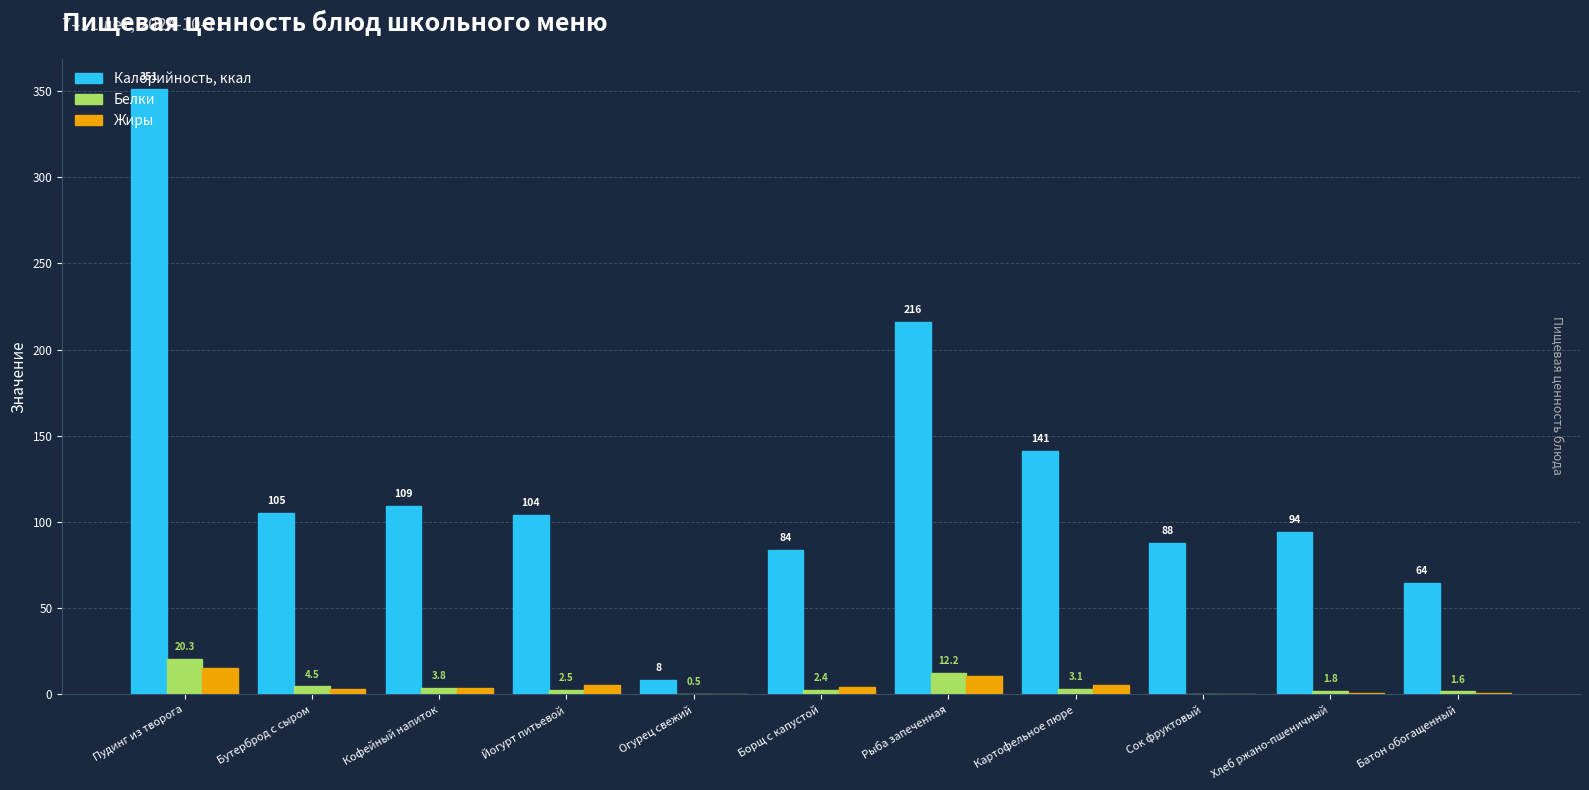

Is the value of Белки at Йогурт питьевой greater than the value of Жиры at Картофельное пюре?

No